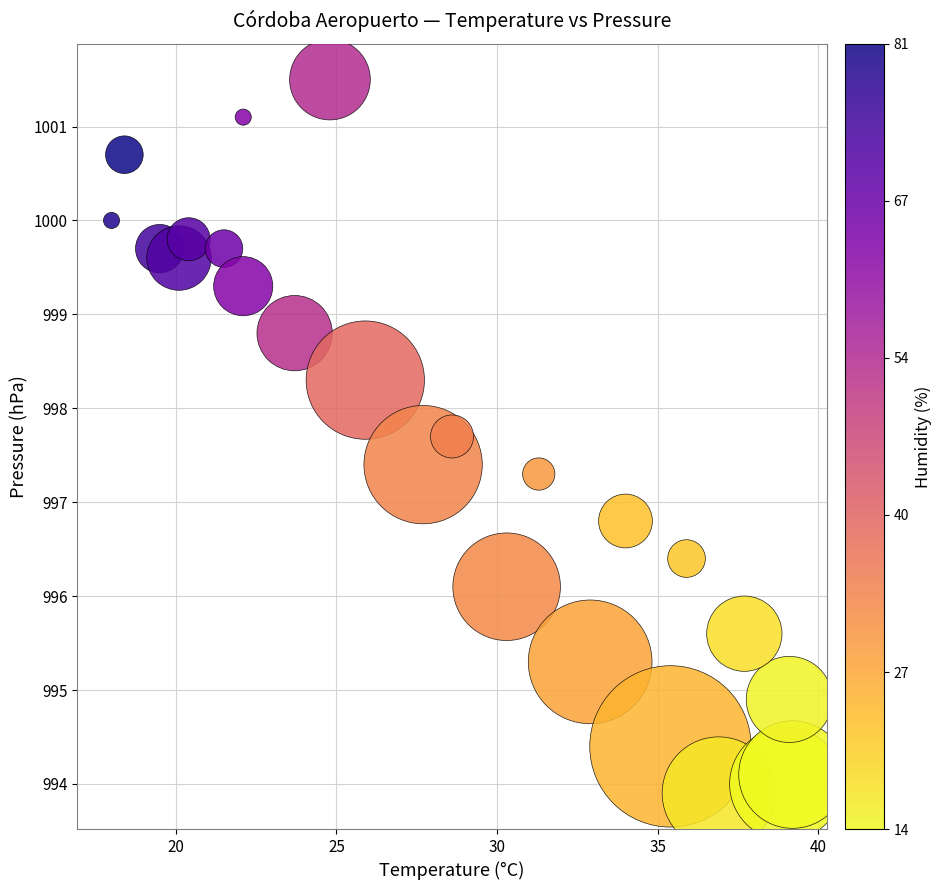

What is the range of X values (max minus min)?

21.2